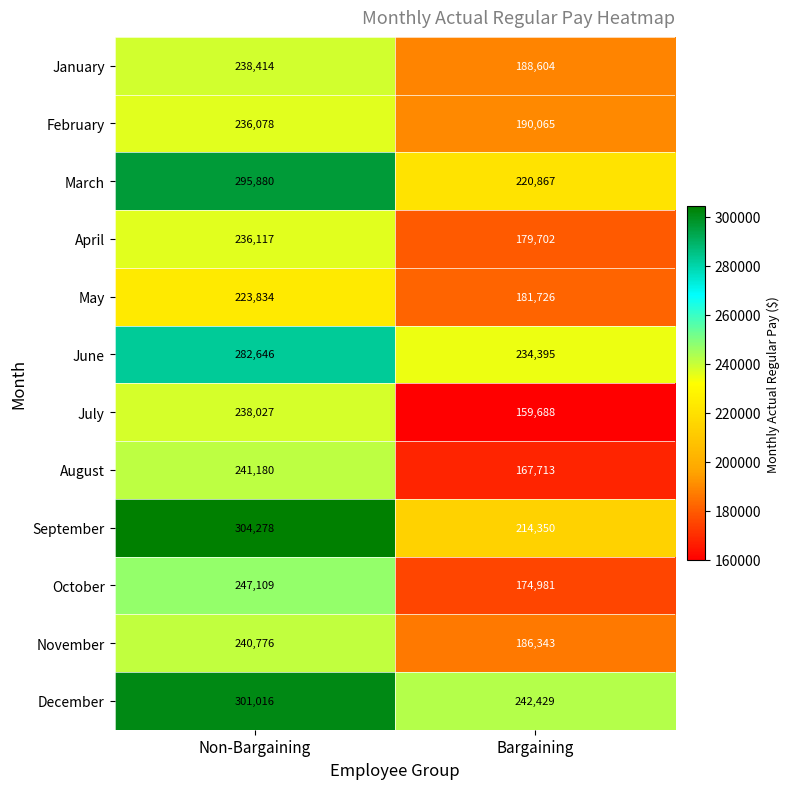

The January series shows 238414 at Non-Bargaining. True or false?

True